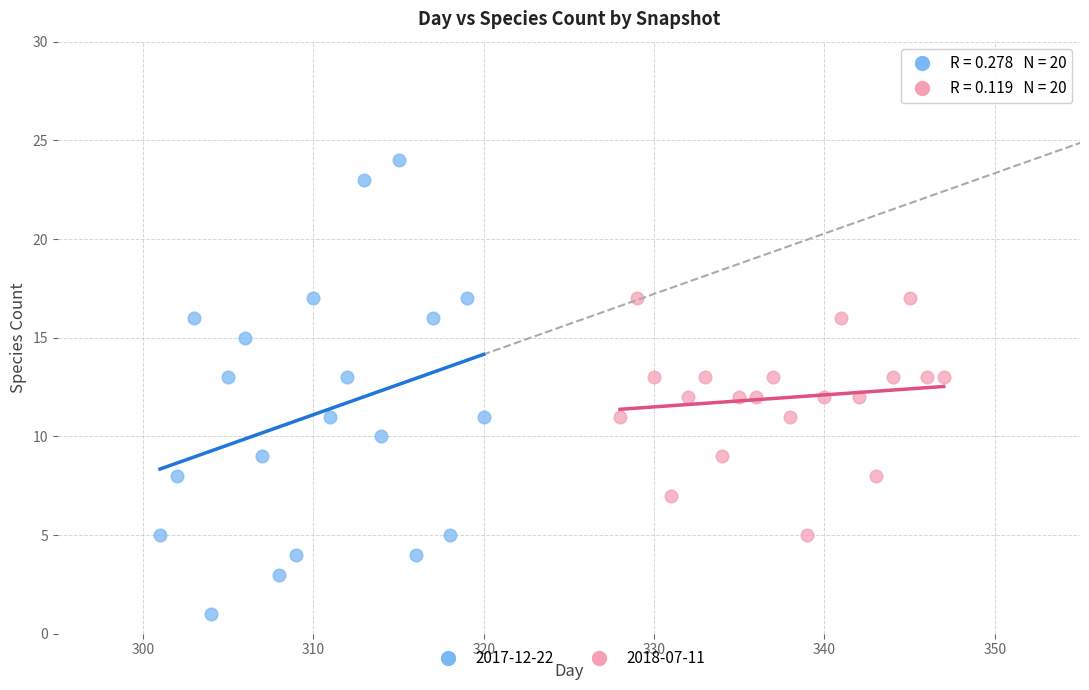

Which series contains the lowest Y value?

2017-12-22